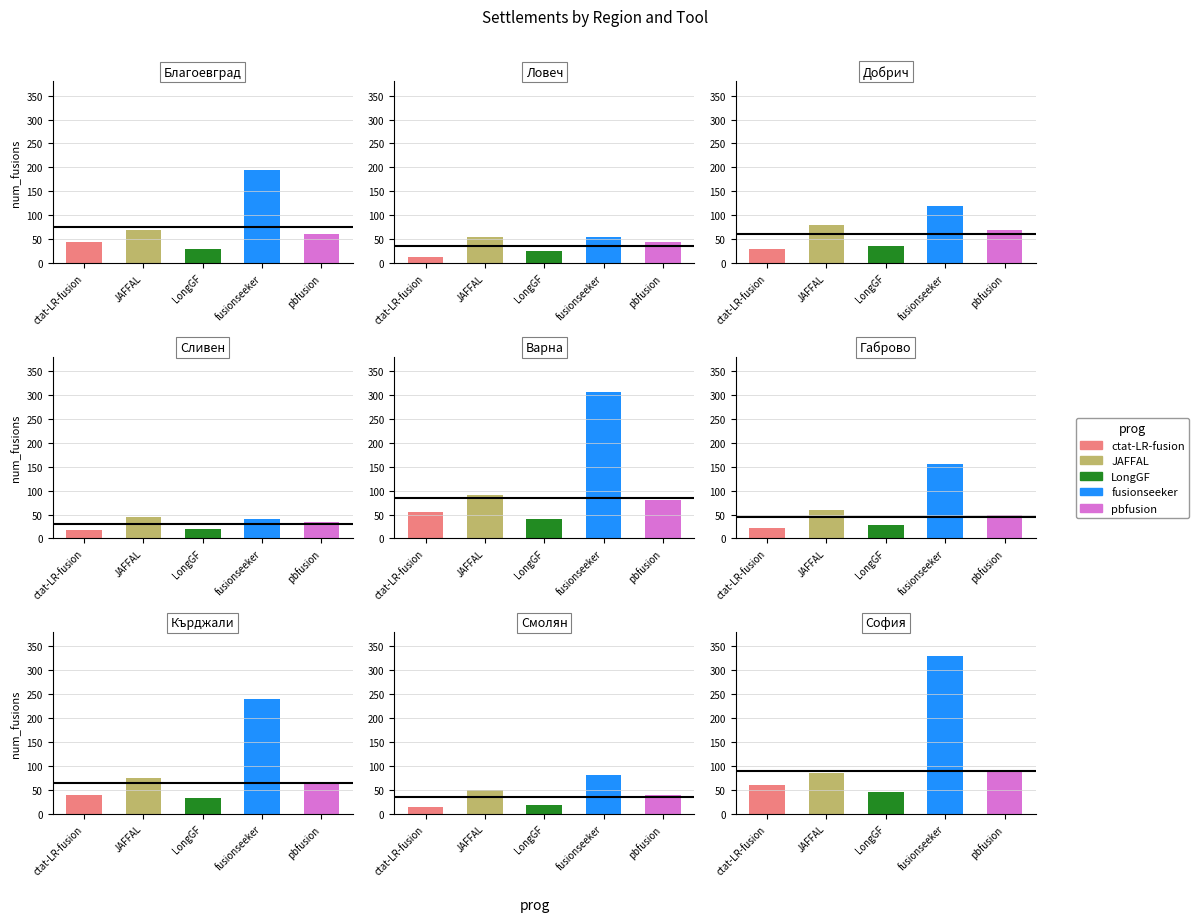

Reading left to right, list all the values displayed in this chart.

ctat-LR-fusion: 45	12	30	18	55	22	40	15	60
JAFFAL: 70	55	80	45	90	60	75	50	85
LongGF: 30	25	35	20	40	28	33	18	45
fusionseeker: 195	55	120	40	305	155	240	80	330
pbfusion: 60	45	70	35	80	50	65	40	90